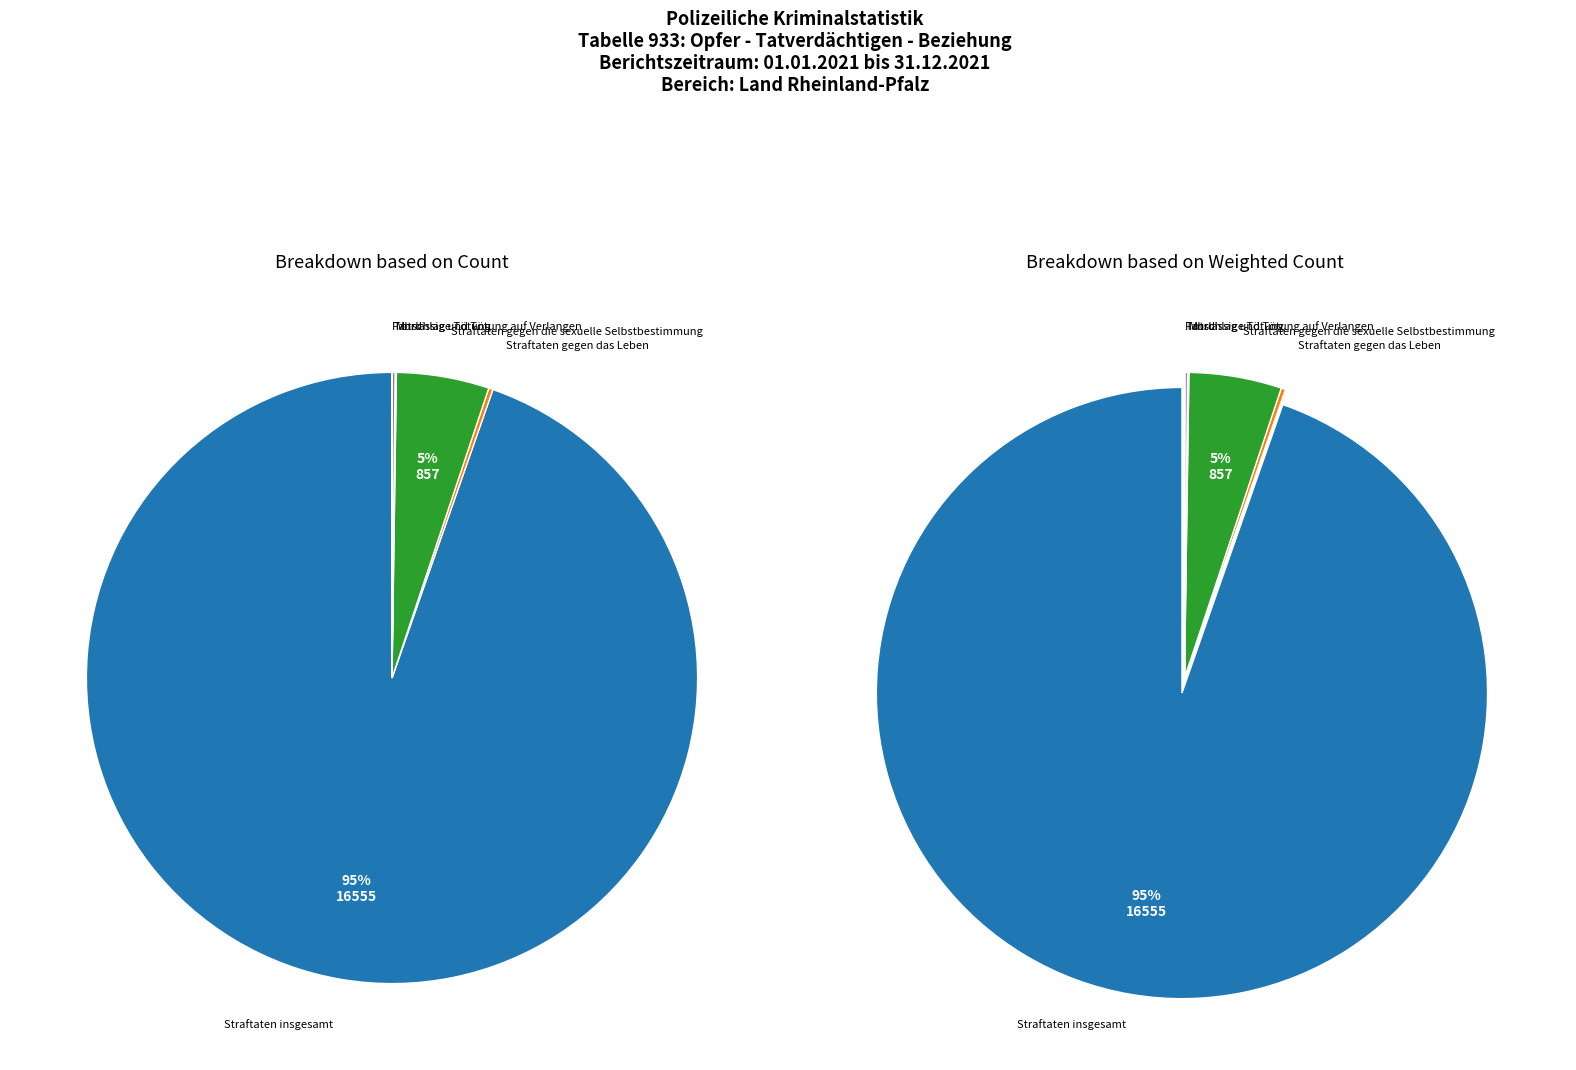

What percentage is NOT represented by Straftaten gegen die sexuelle Selbstbestimmung?

95.1%